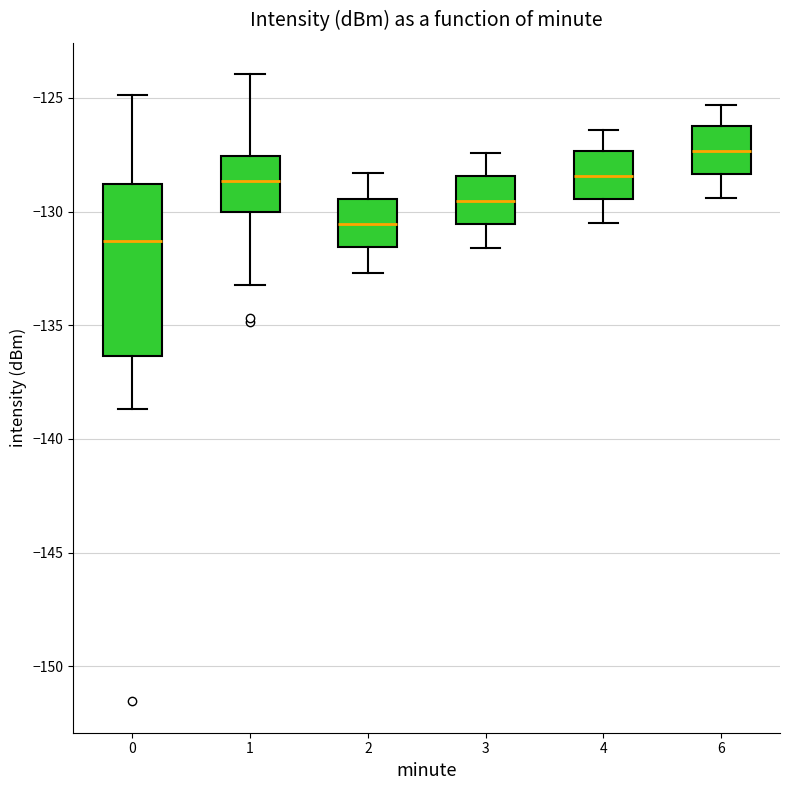

Where is the upper edge of the box at x = 6 on the y-axis? The values are not printed on the chart, so give them approximately, as read against the axis.

-126.0